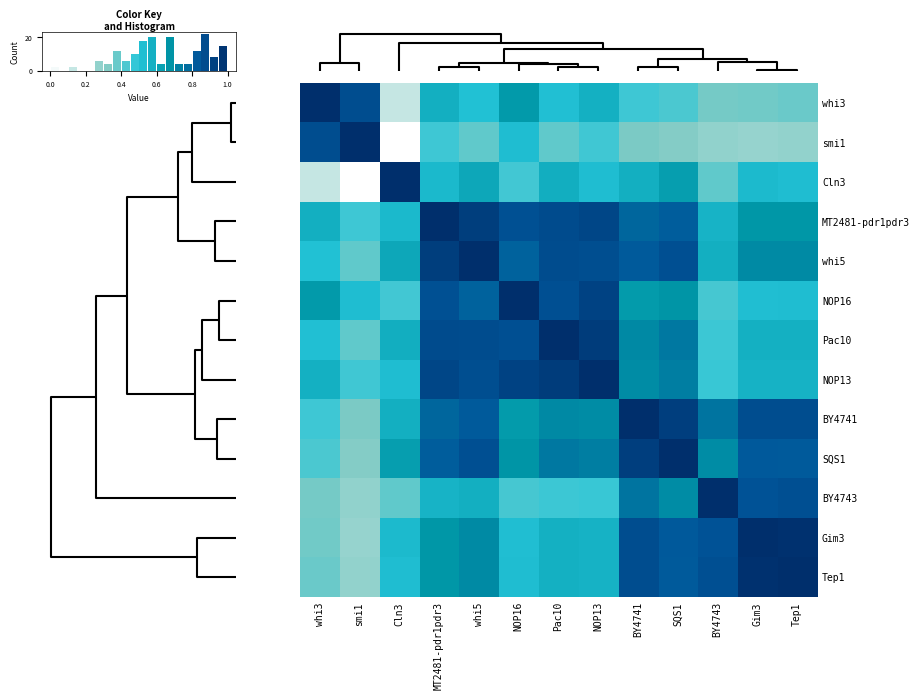

What is the difference between the second highest and second lowest values in the whi3 series?

0.5